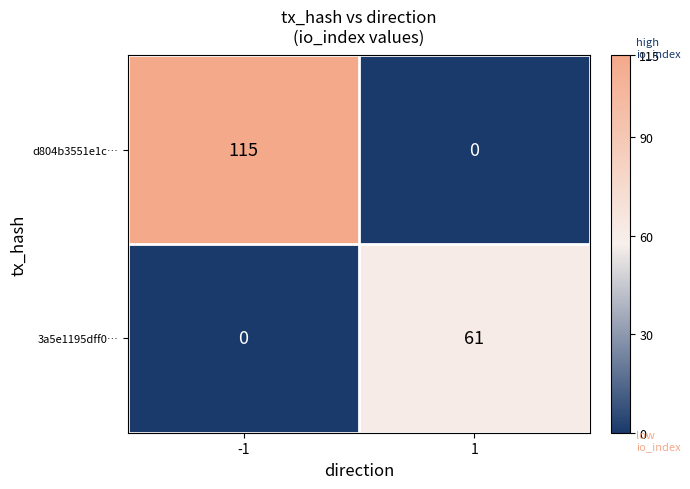

Is it true that 3a5e1195dff0… equals 0 at -1?

True